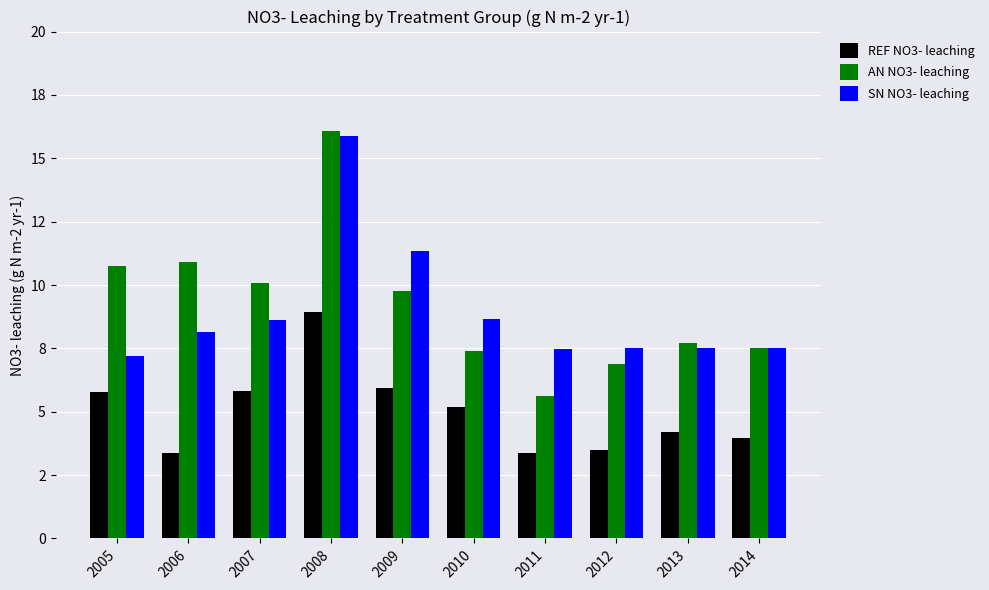

Are the bars grouped side by side (vs. stacked)?

Yes